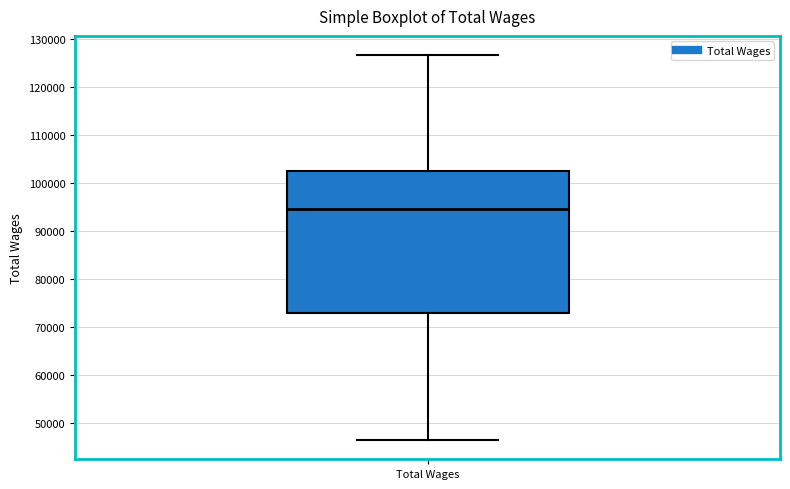

Where does the median line of the box for Total Wages sit on the y-axis? The values are not printed on the chart, so give them approximately, as read against the axis.

95000